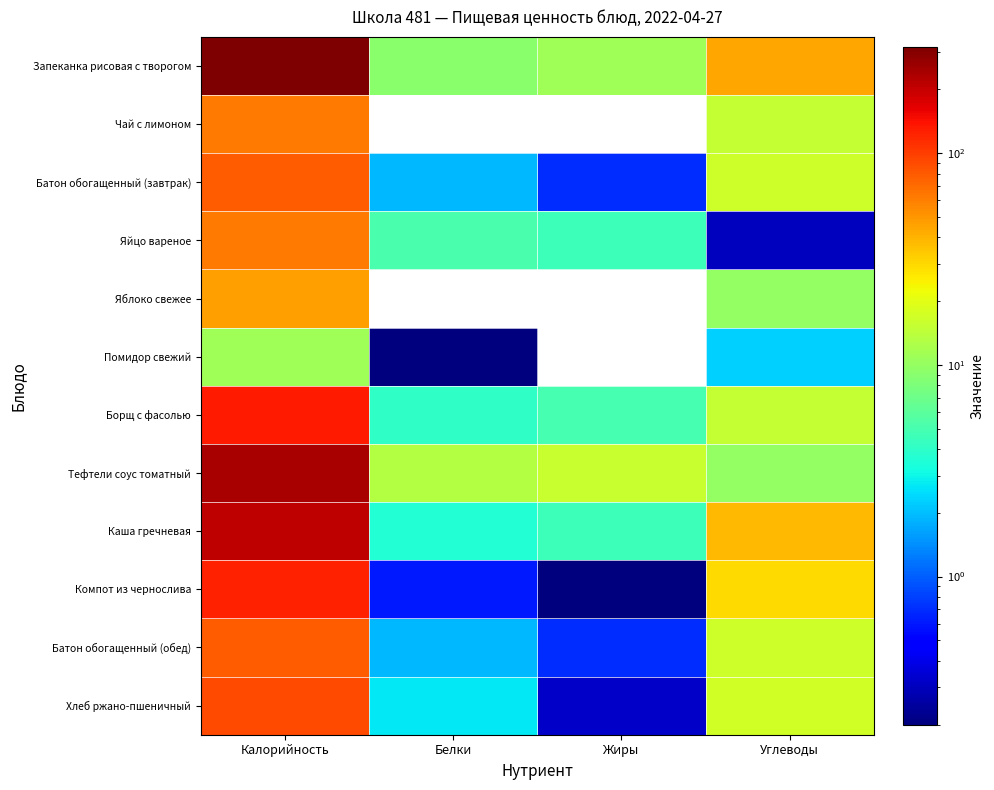

Reading right to left, what are all the values shown in this chart?

Запеканка рисовая с творогом: Углеводы=44.0	Жиры=11.0	Белки=9.0	Калорийность=317.0
Чай с лимоном: Углеводы=15.0	Жиры=0.0	Белки=0.0	Калорийность=62.0
Батон обогащенный (завтрак): Углеводы=16.4	Жиры=0.7	Белки=1.9	Калорийность=78.0
Яйцо вареное: Углеводы=0.3	Жиры=4.6	Белки=5.1	Калорийность=63.0
Яблоко свежее: Углеводы=10.0	Жиры=0.0	Белки=0.0	Калорийность=47.0
Помидор свежий: Углеводы=2.3	Жиры=0.0	Белки=0.2	Калорийность=11.0
Борщ с фасолью: Углеводы=15.0	Жиры=5.0	Белки=4.0	Калорийность=130.0
Тефтели соус томатный: Углеводы=9.9	Жиры=15.6	Белки=13.3	Калорийность=238.0
Каша гречневая: Углеводы=37.7	Жиры=4.6	Белки=3.6	Калорийность=206.0
Компот из чернослива: Углеводы=29.3	Жиры=0.2	Белки=0.6	Калорийность=124.0
Батон обогащенный (обед): Углеводы=16.4	Жиры=0.7	Белки=1.9	Калорийность=78.0
Хлеб ржано-пшеничный: Углеводы=17.0	Жиры=0.3	Белки=2.7	Калорийность=90.0